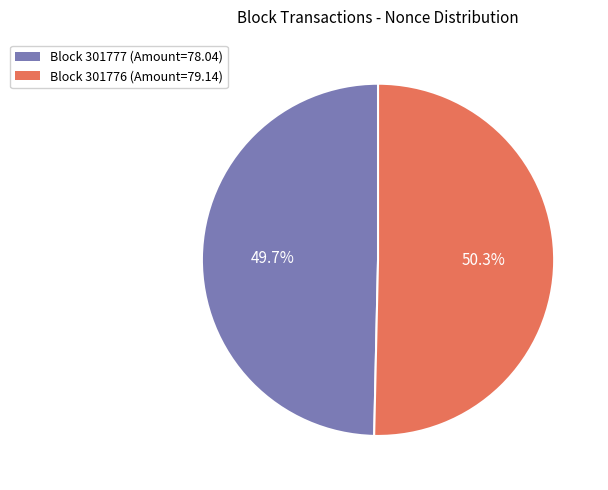

How many segments does this pie chart have?

2